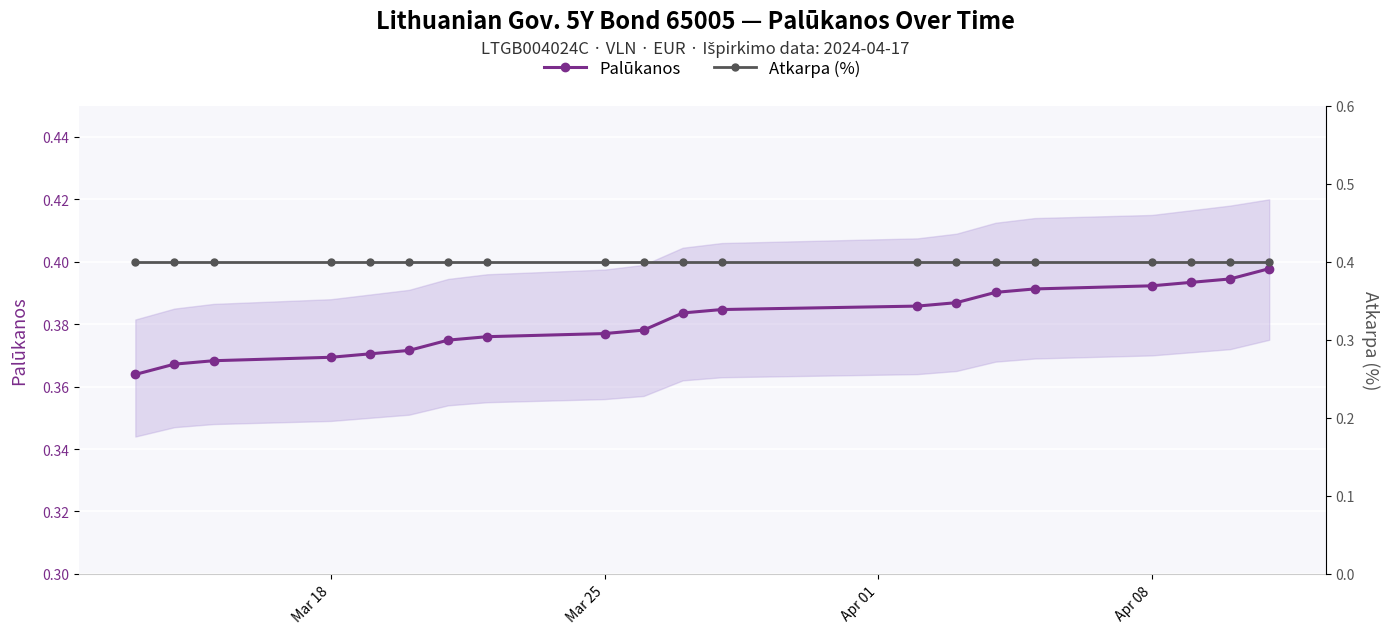

At which label is Atkarpa (%) closest to 0?

Mar 18